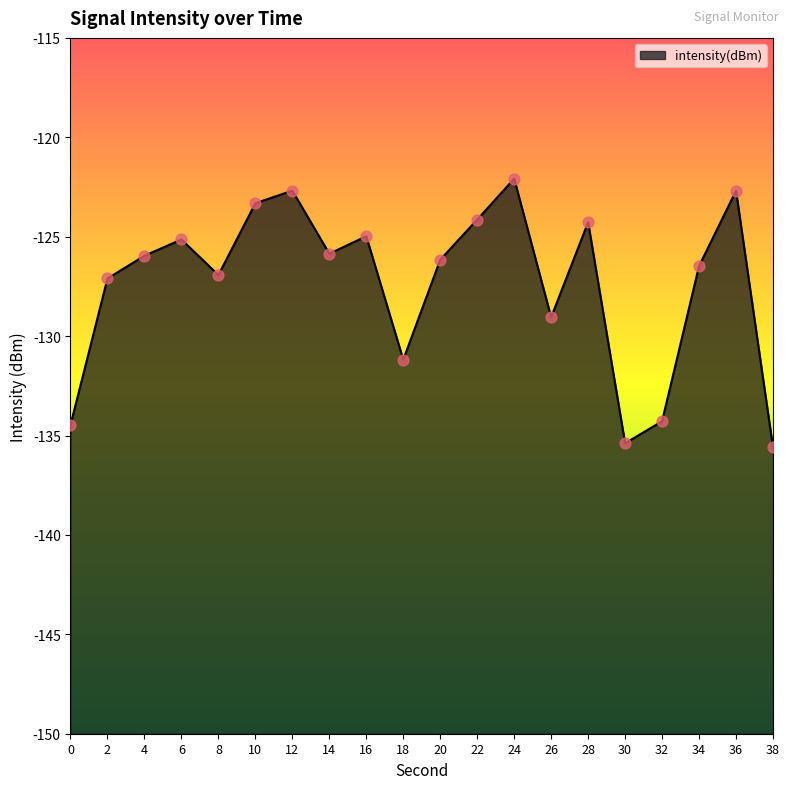

What is the change in value from 10 to 38?

-12.3